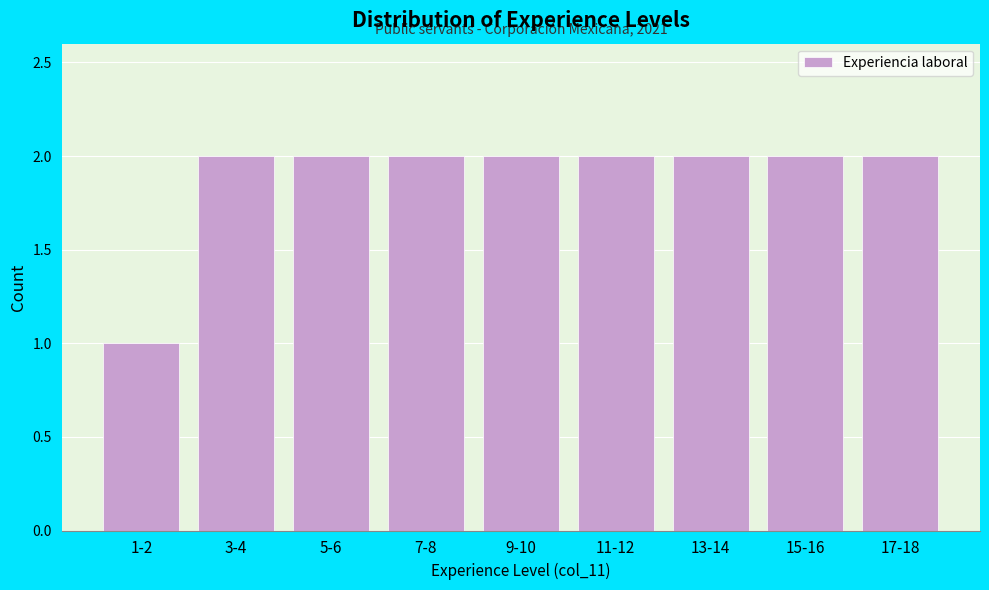

Reading left to right, transcribe all the data shown in this chart.

1	2	2	2	2	2	2	2	2